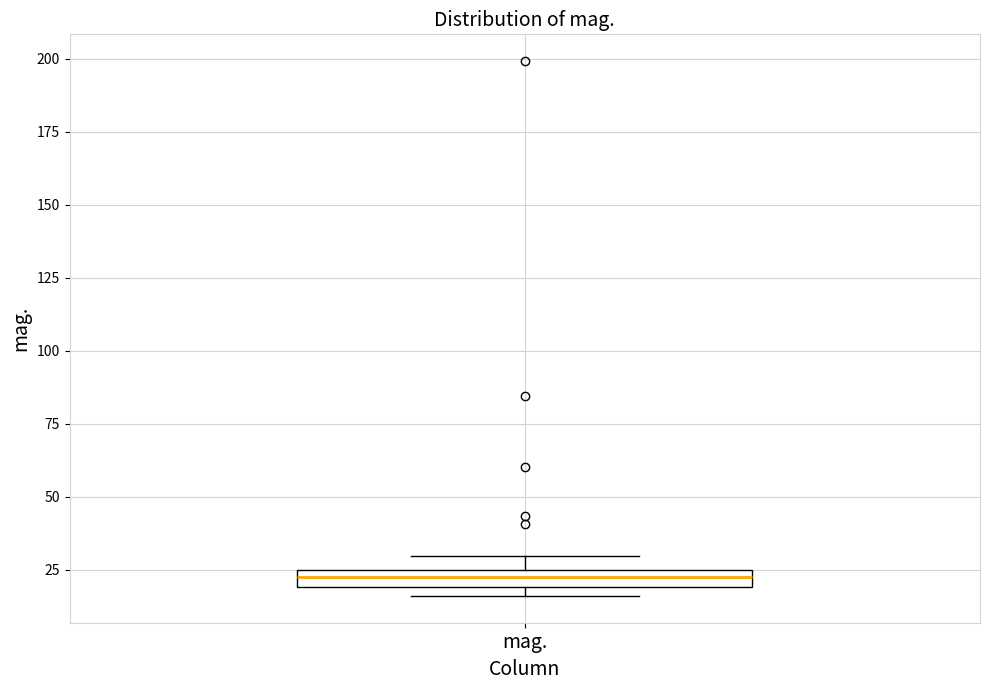

Where is the lower edge of the box for mag. on the y-axis? The values are not printed on the chart, so give them approximately, as read against the axis.

20